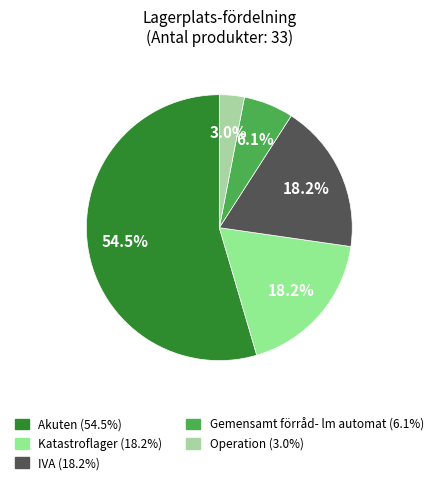

Rank the categories by value from highest to lowest.

Akuten, Katastroflager, IVA, Gemensamt förråd- lm automat, Operation